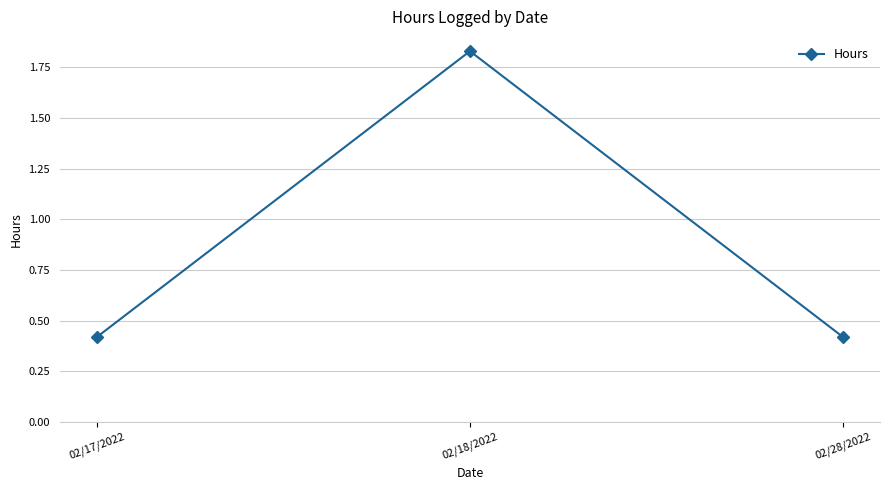

What is the label of the 2nd point from the left?

02/18/2022